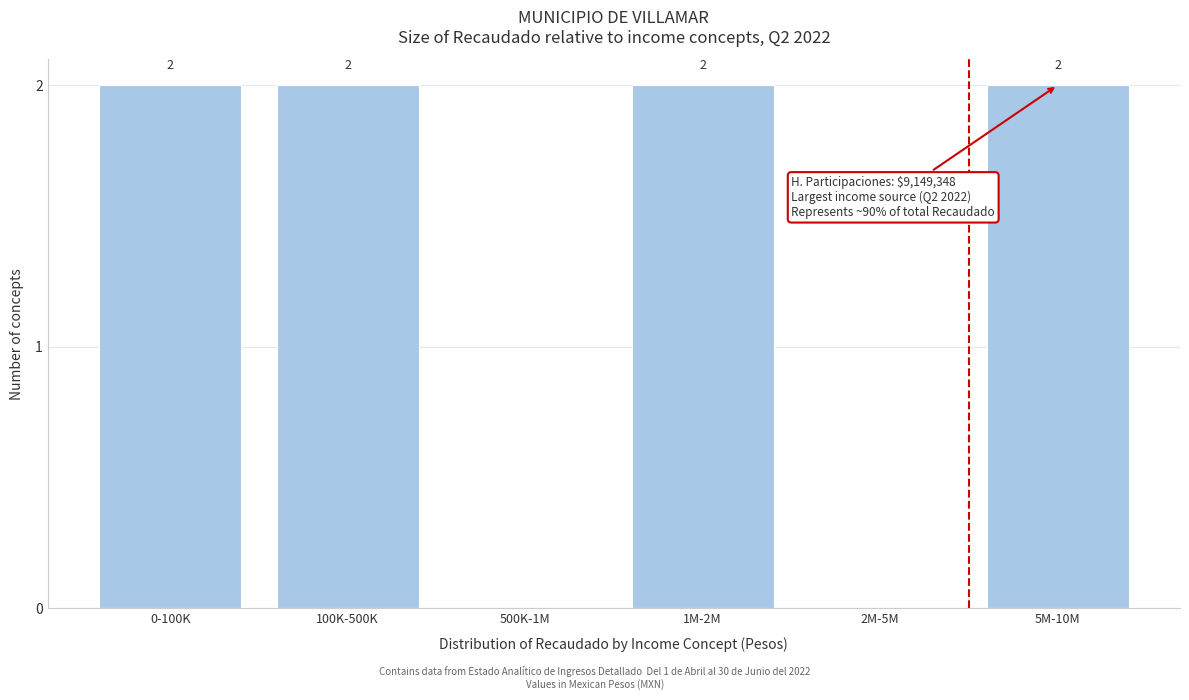

Reading right to left, what are all the values shown in this chart?

5M-10M=2	2M-5M=0	1M-2M=2	500K-1M=0	100K-500K=2	0-100K=2